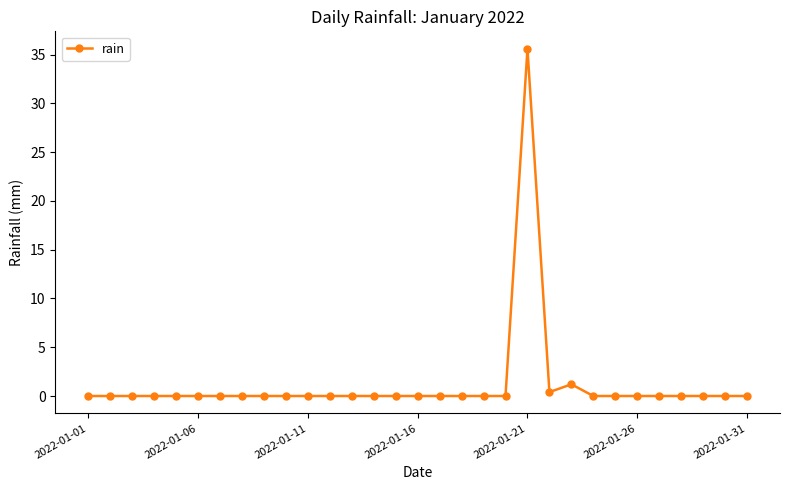

What is the greatest value displayed?

35.6